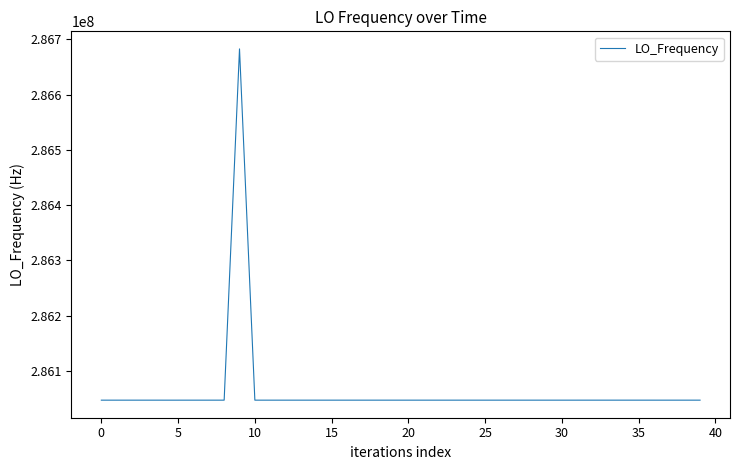

What is the difference between the maximum and minimum values?

635712.6